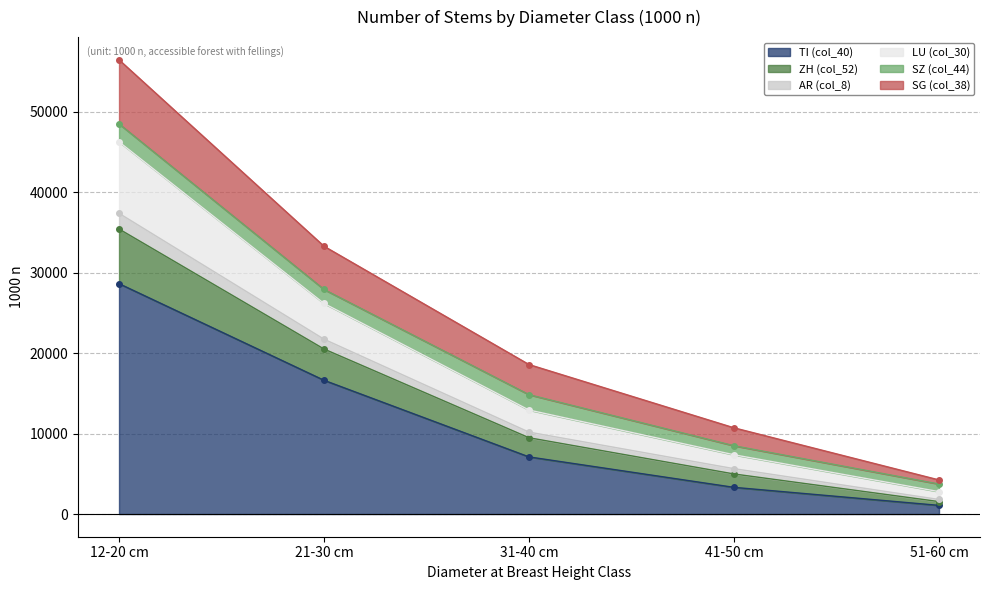

The AR (col_8) series shows 21715 at 21-30 cm. True or false?

True